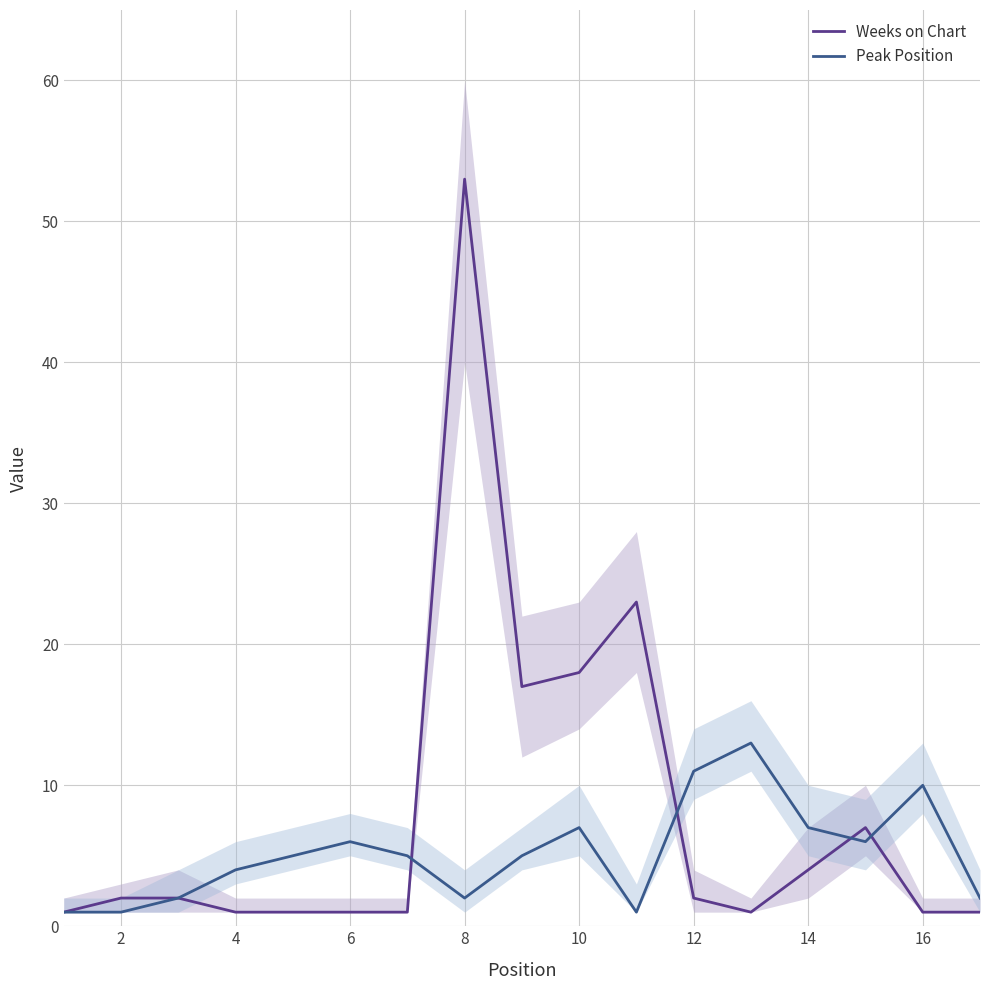

What is the spread (max minus min) of values at 14?

51